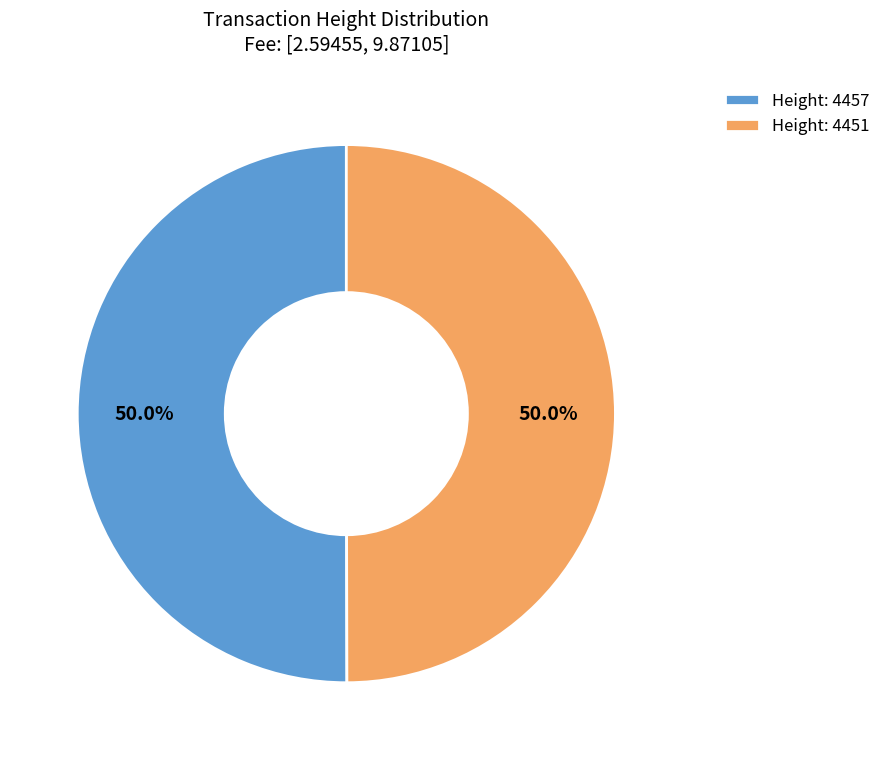

Combined, what portion of the pie is Height: 4457 and Height: 4451?

100.0%